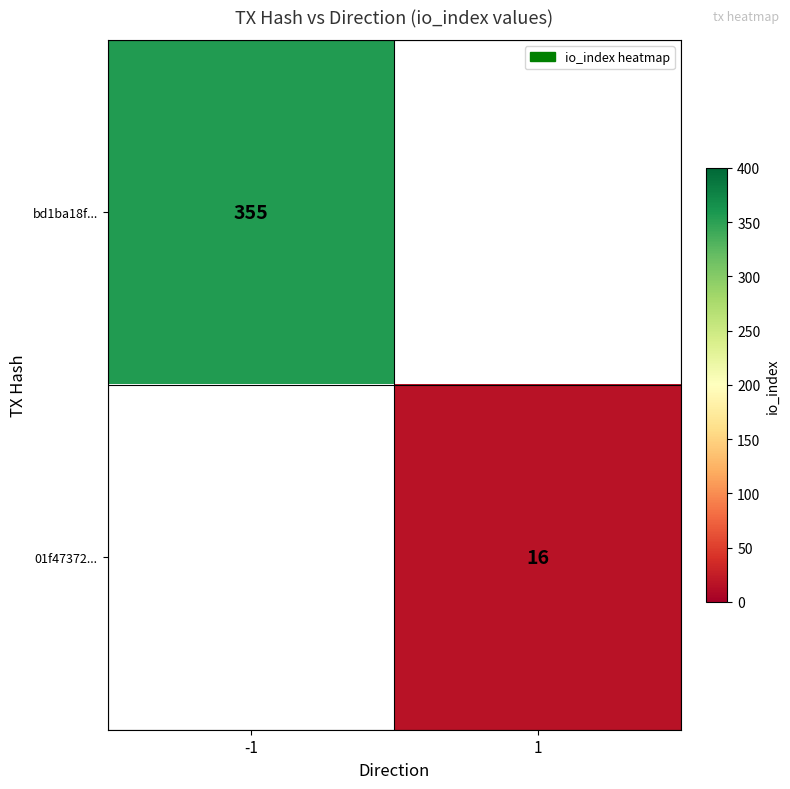

The value of bd1ba18f... at -1 is 232. True or false?

False